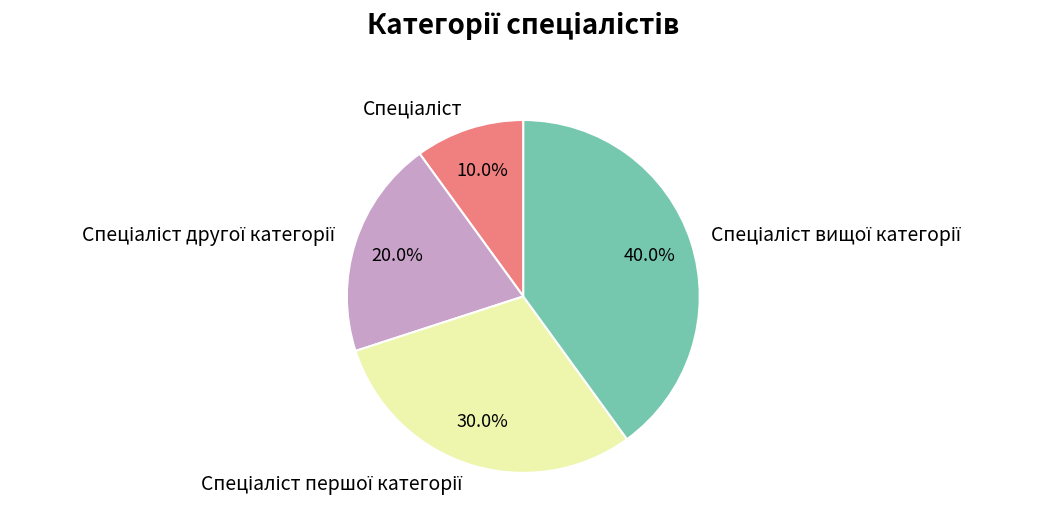

Is there a majority slice in this chart?

No